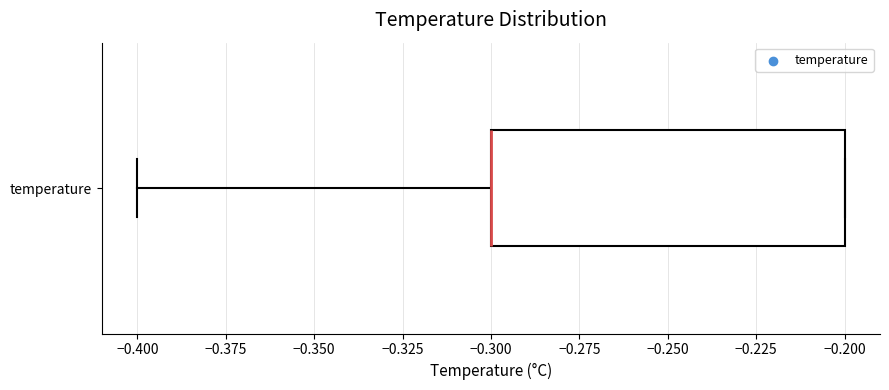

Transcribe this box plot: give where the median line is, the range the box spans, and where the two whiskers end, as read against the x-axis. The values are not printed on the chart, so give them approximately, as read against the axis.

median -0.3 (drawn on the box's left edge), box -0.3 to -0.2, whiskers -0.4 to -0.2